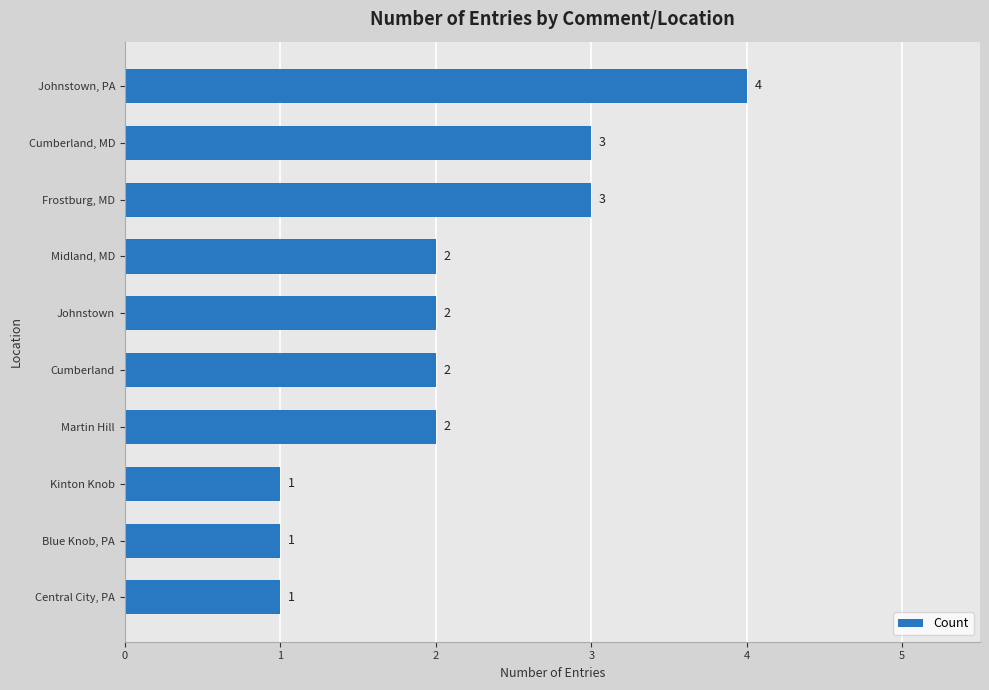

What is the average value?

2